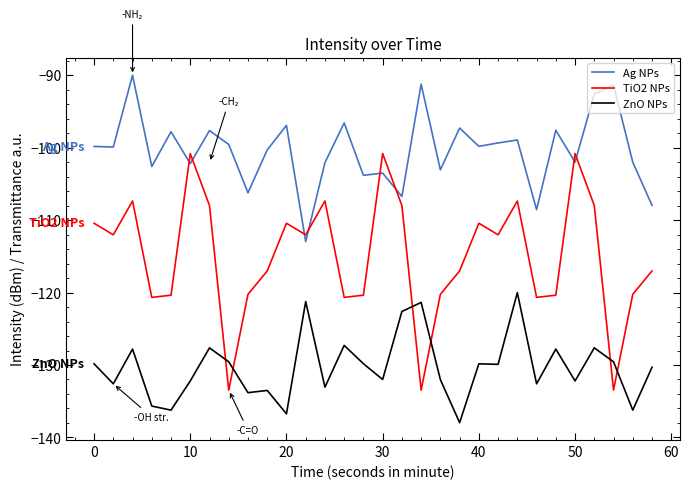

What is the difference between the maximum and minimum values in the Ag NPs series?

23.0